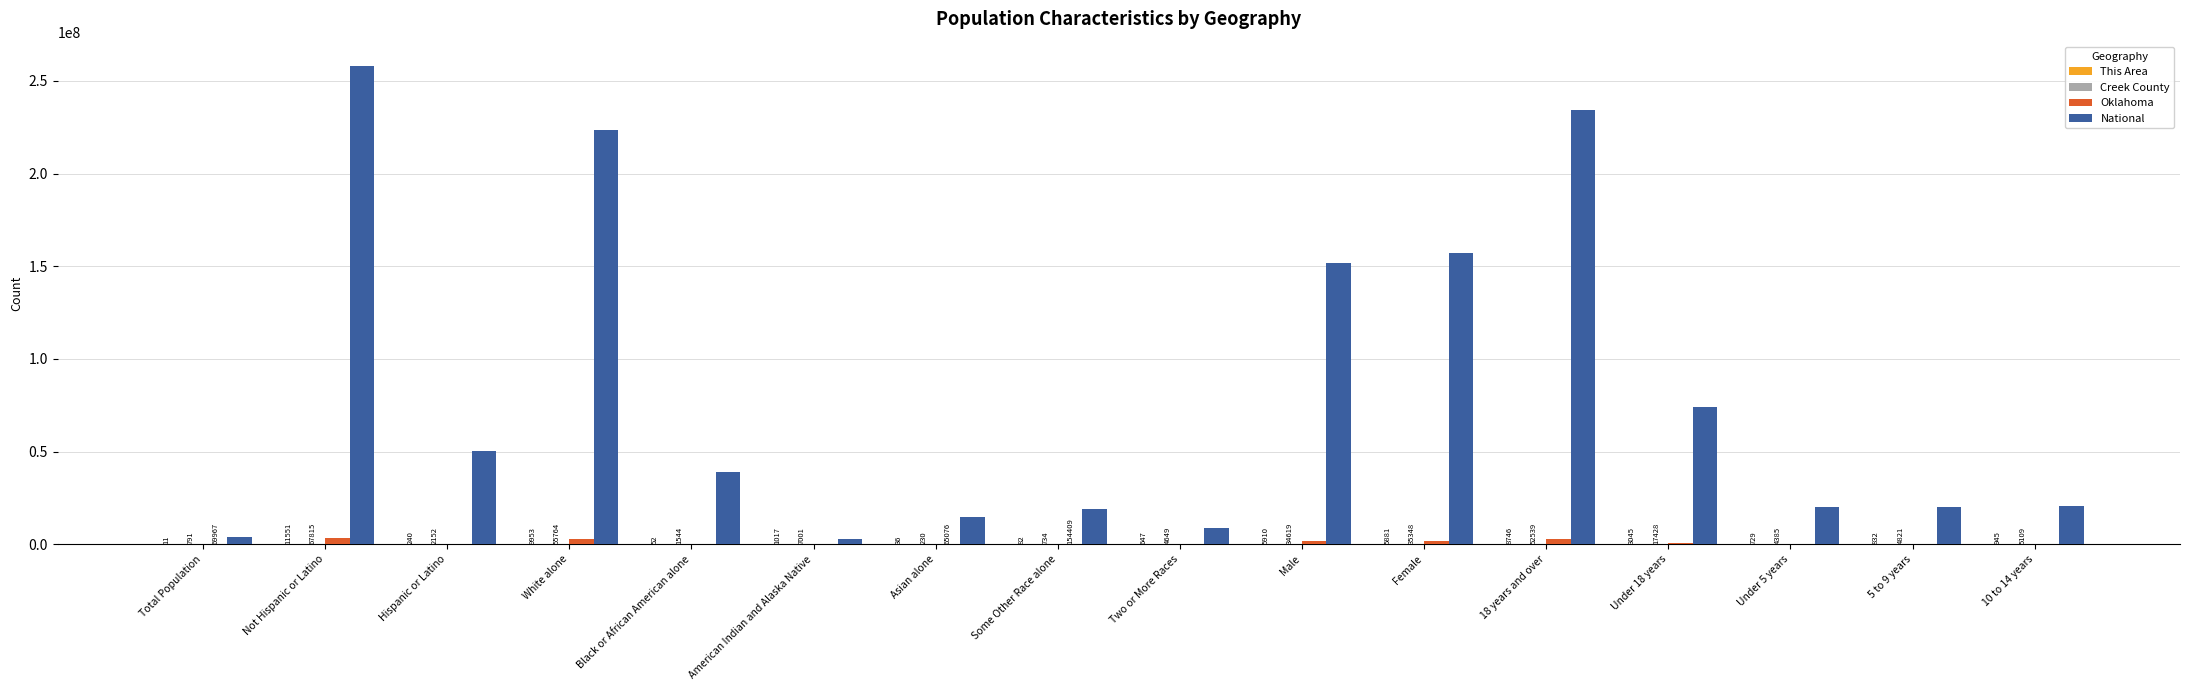

What is the greatest value displayed?

258267944